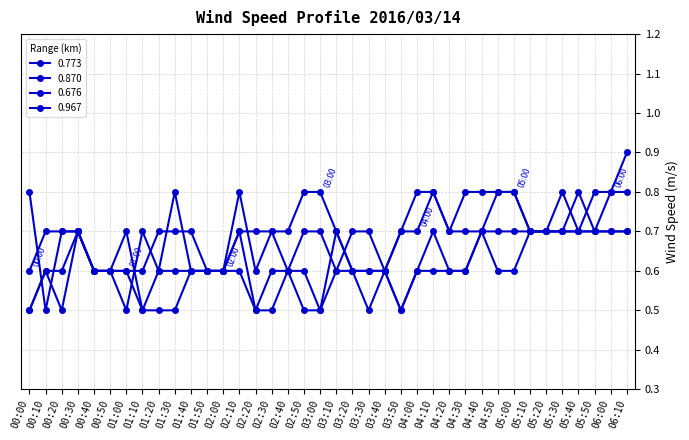

List the series in order of their peak value, lowest first.

0.967, 0.773, 0.870, 0.676